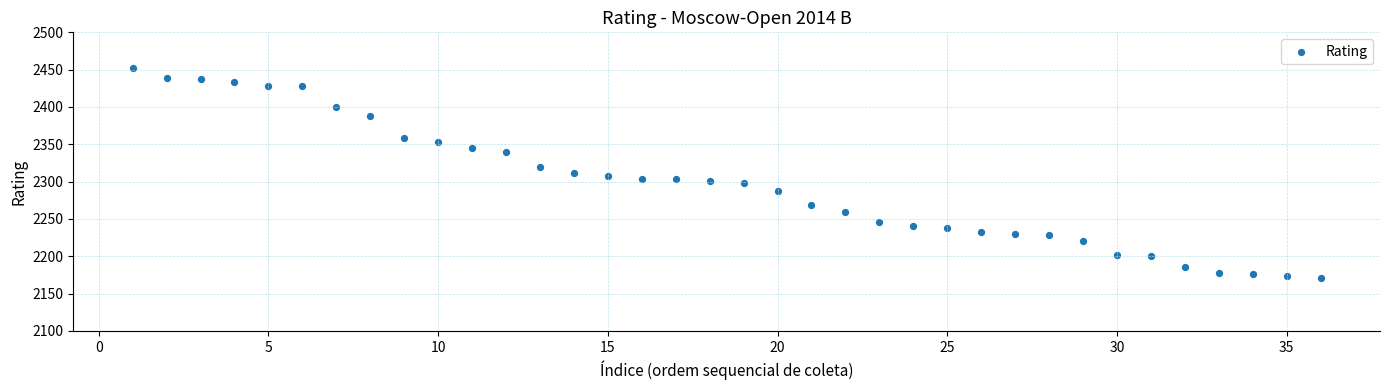

What is the range of Y values (max minus min)?

281